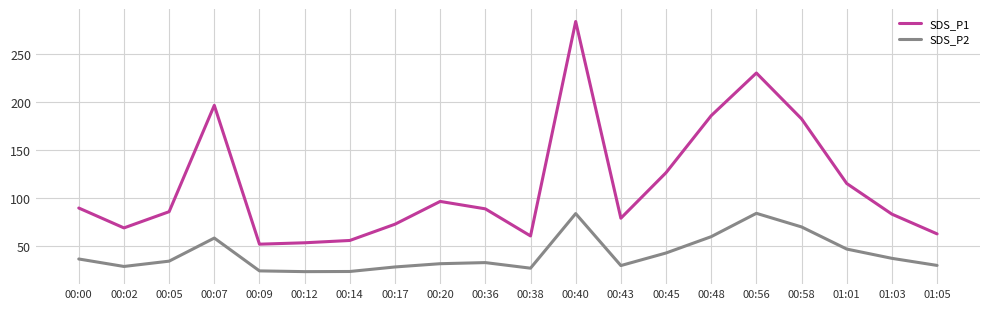

How many values in the SDS_P2 series exceed 34?

10